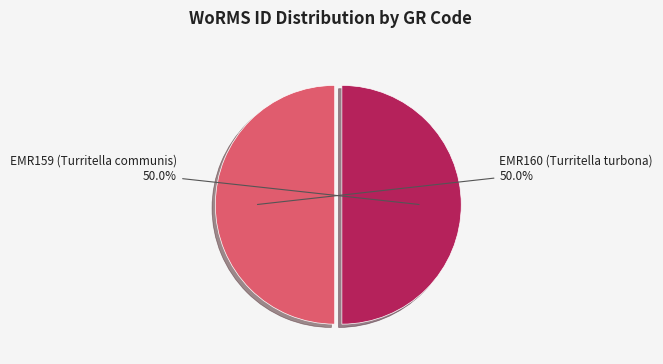

To the nearest percent, what portion does EMR160 (Turritella turbona) represent?

50%